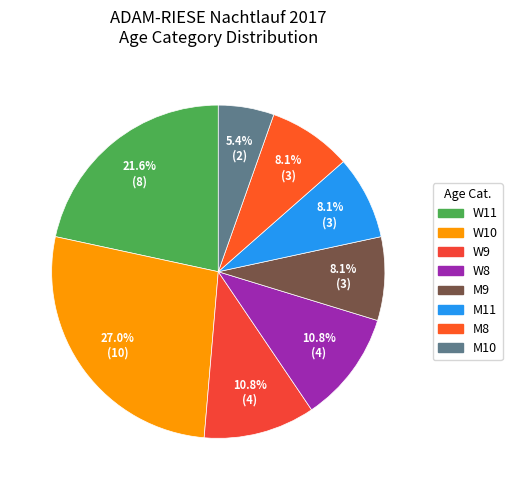

To the nearest percent, what percentage of the pie is W9?

11%